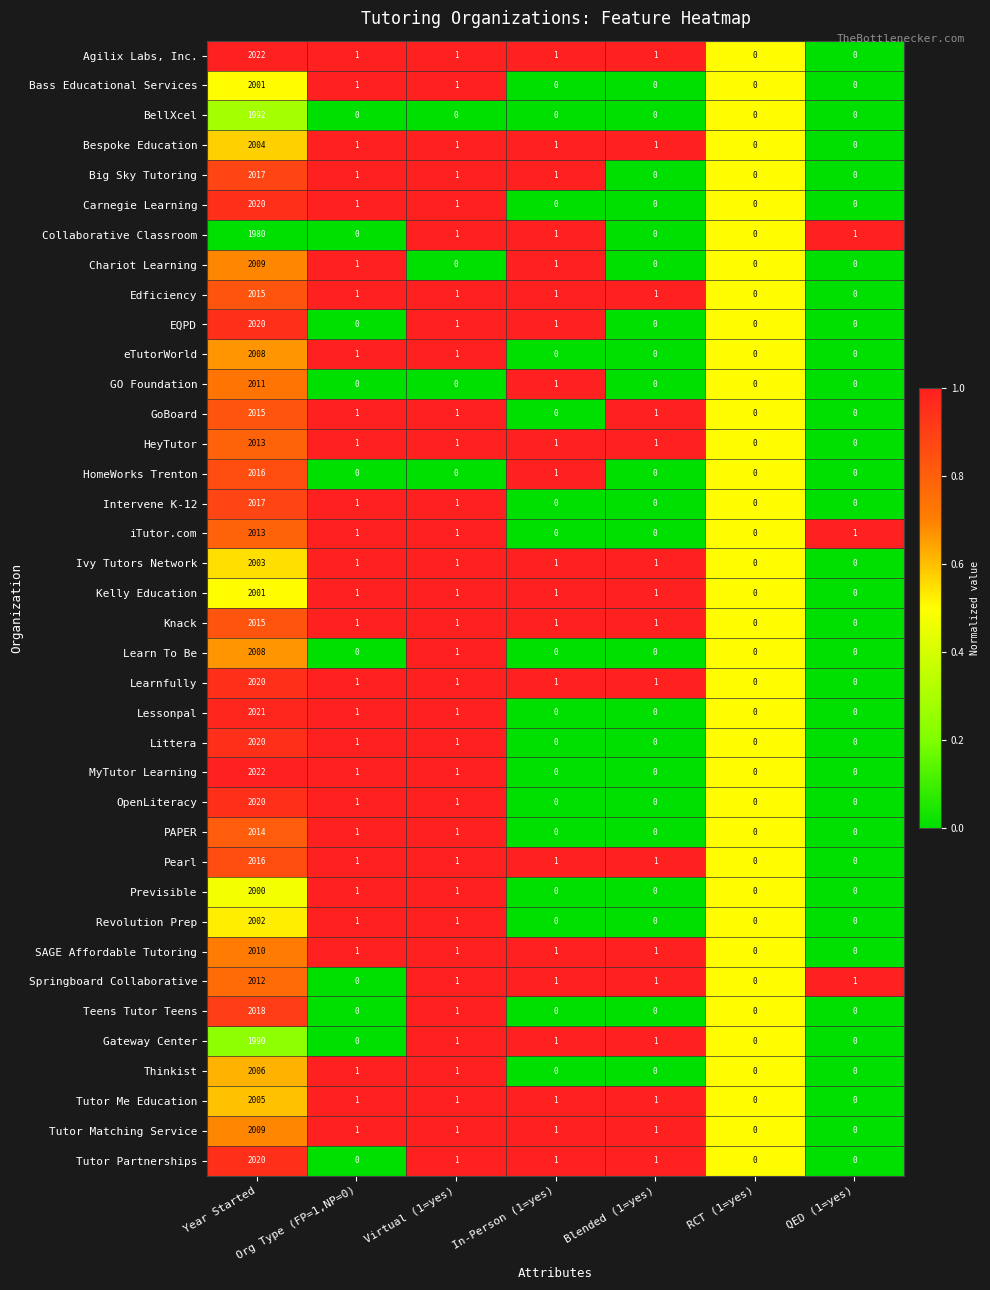

True or false: Chariot Learning has a value of 605 at Blended (1=yes).

False